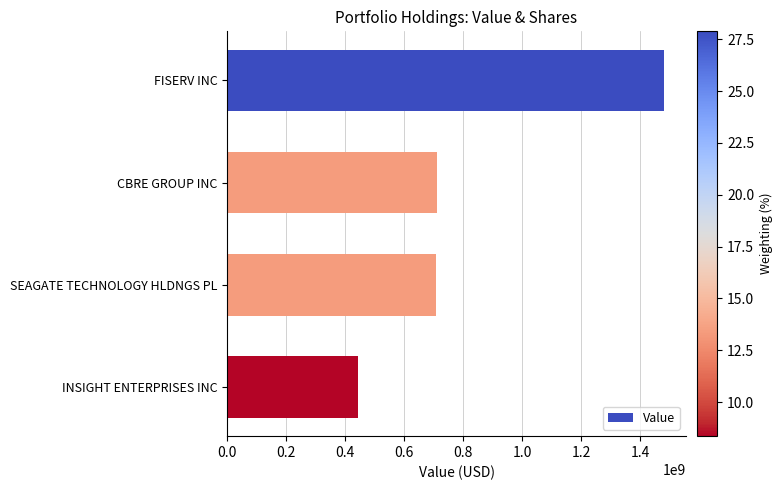

What is the smallest value displayed?

443389027